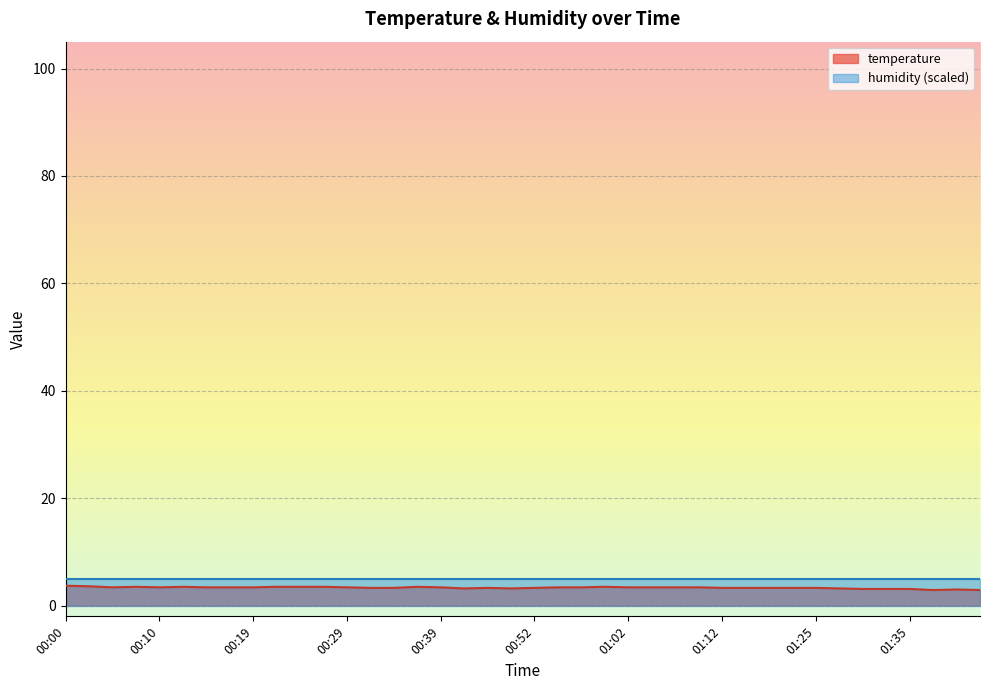

What is the minimum value shown in the chart?

2.9